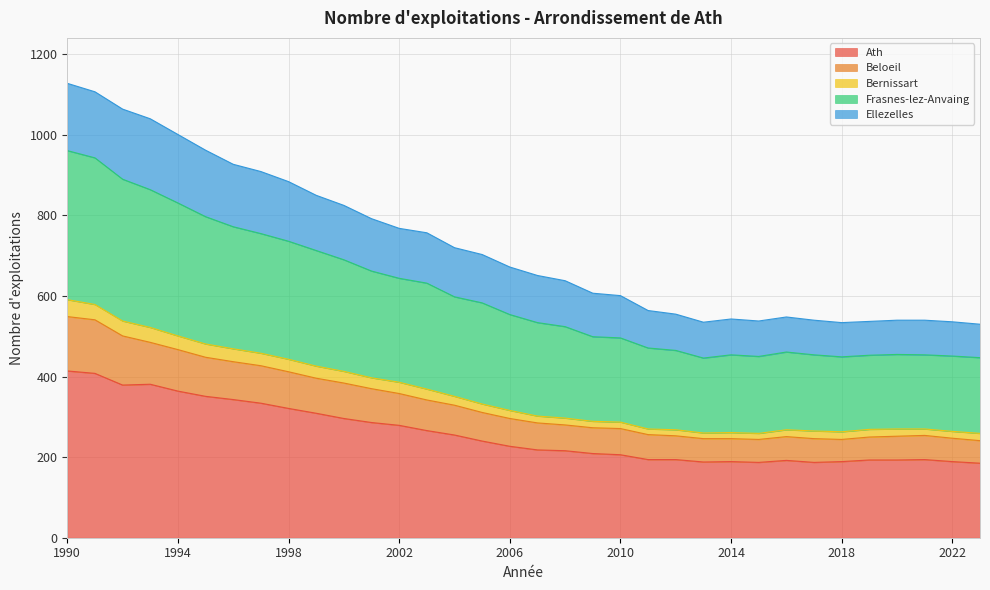

How many values in the Ath series are below 227?

17